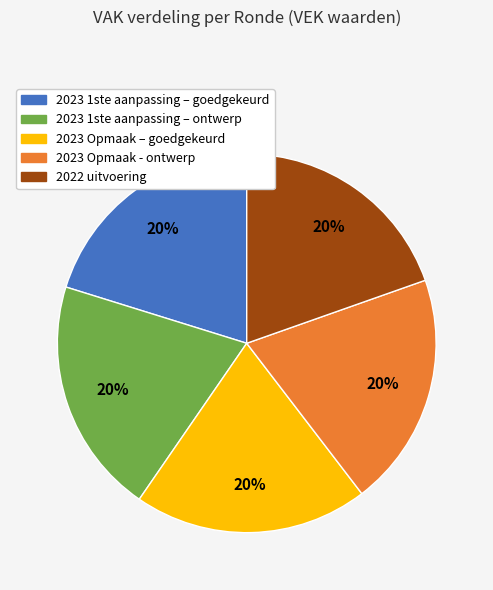

How many segments does this pie chart have?

5